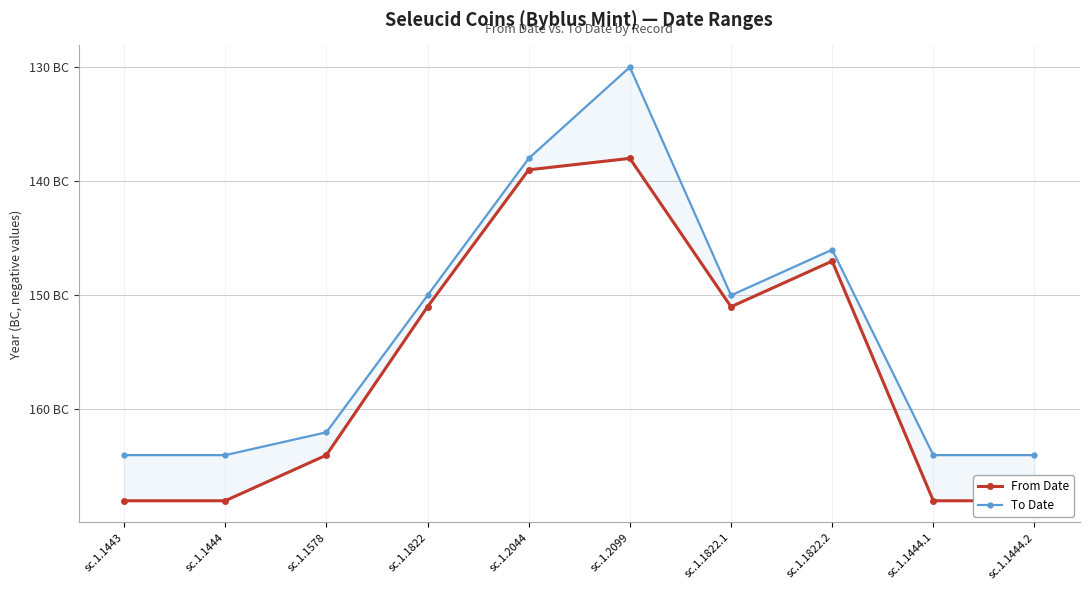

True or false: From Date and To Date cross at least once.

False